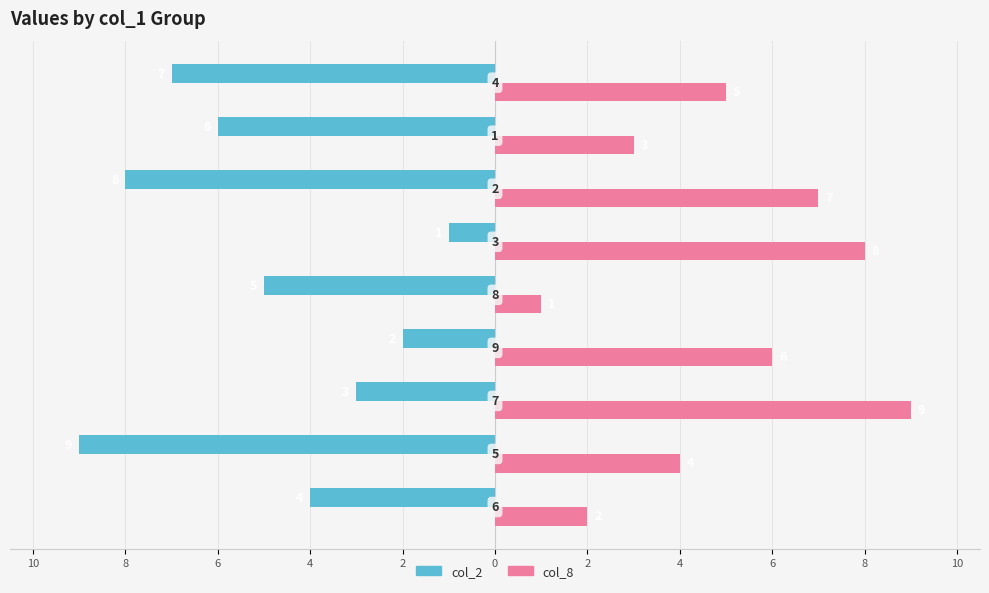

What is the lowest value of the col_2 series?

-9